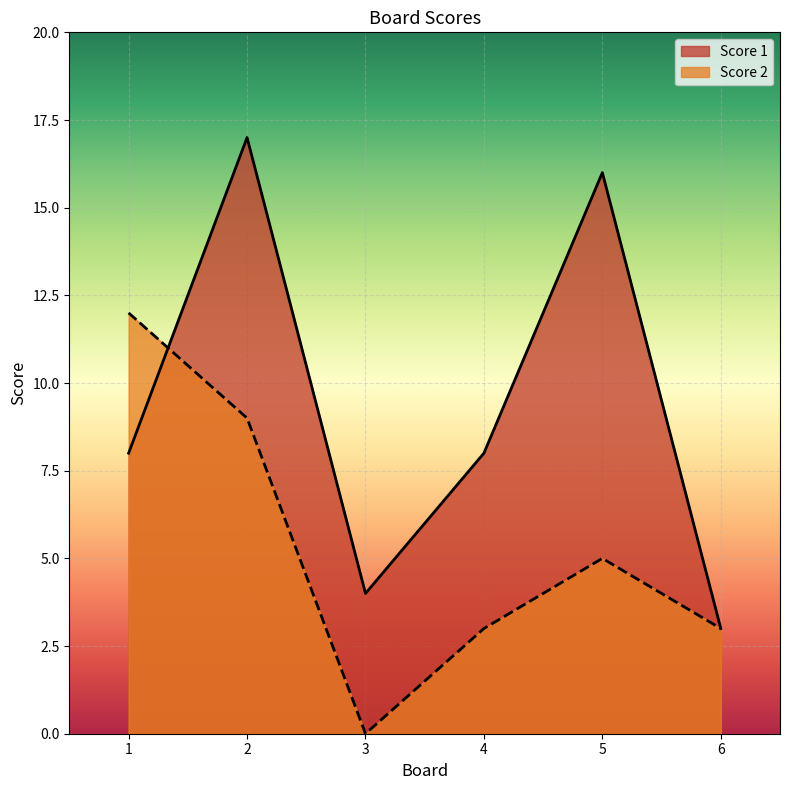

What are all the series names shown in the legend?

Score 1, Score 2